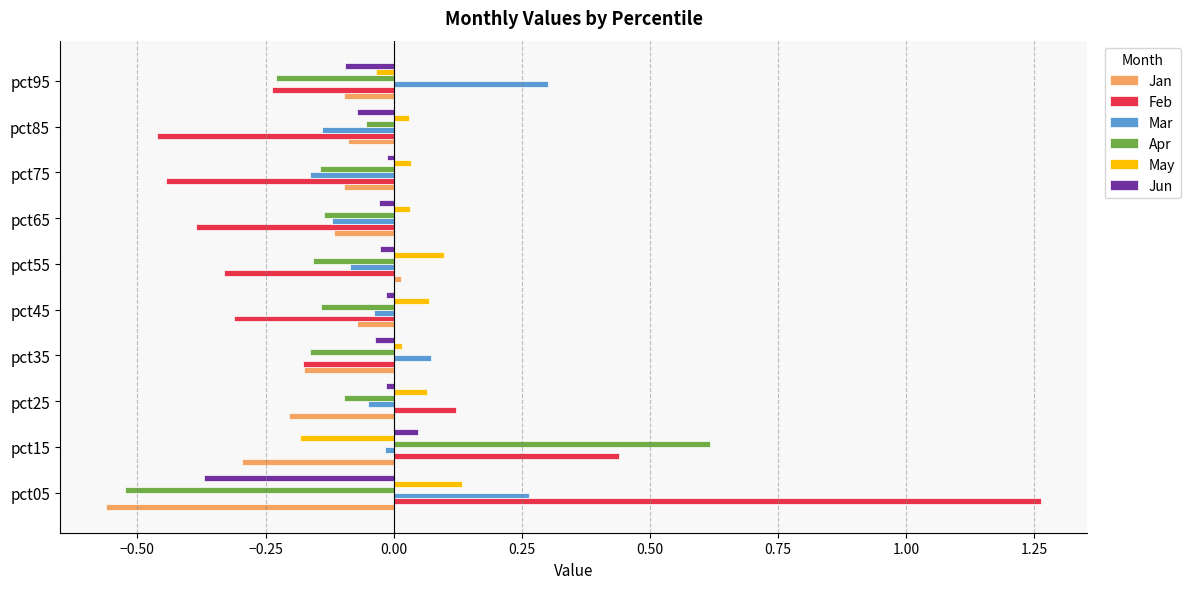

Which series has the widest spread of values?

Feb